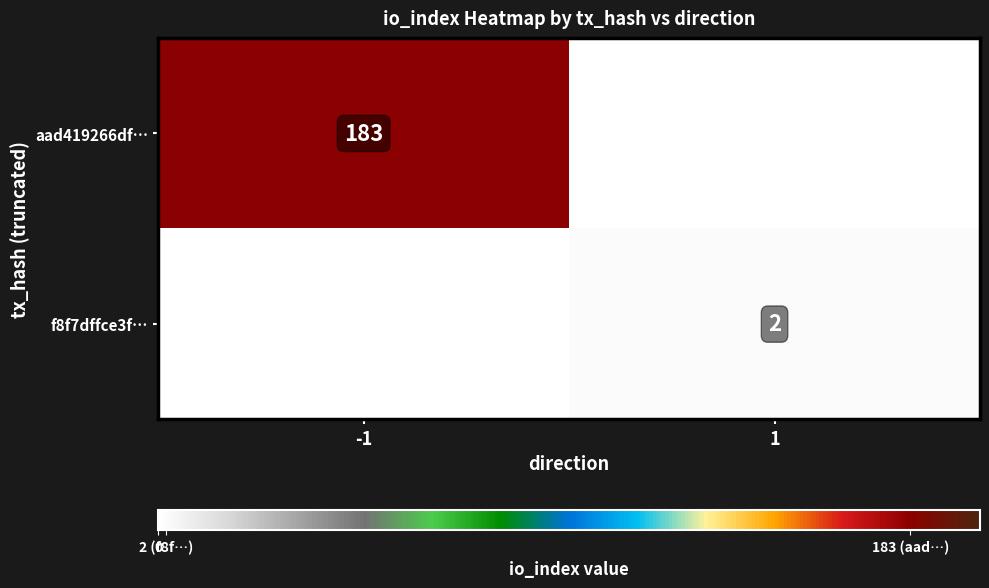

Is it true that f8f7dffce3f… equals 1 at 1?

False